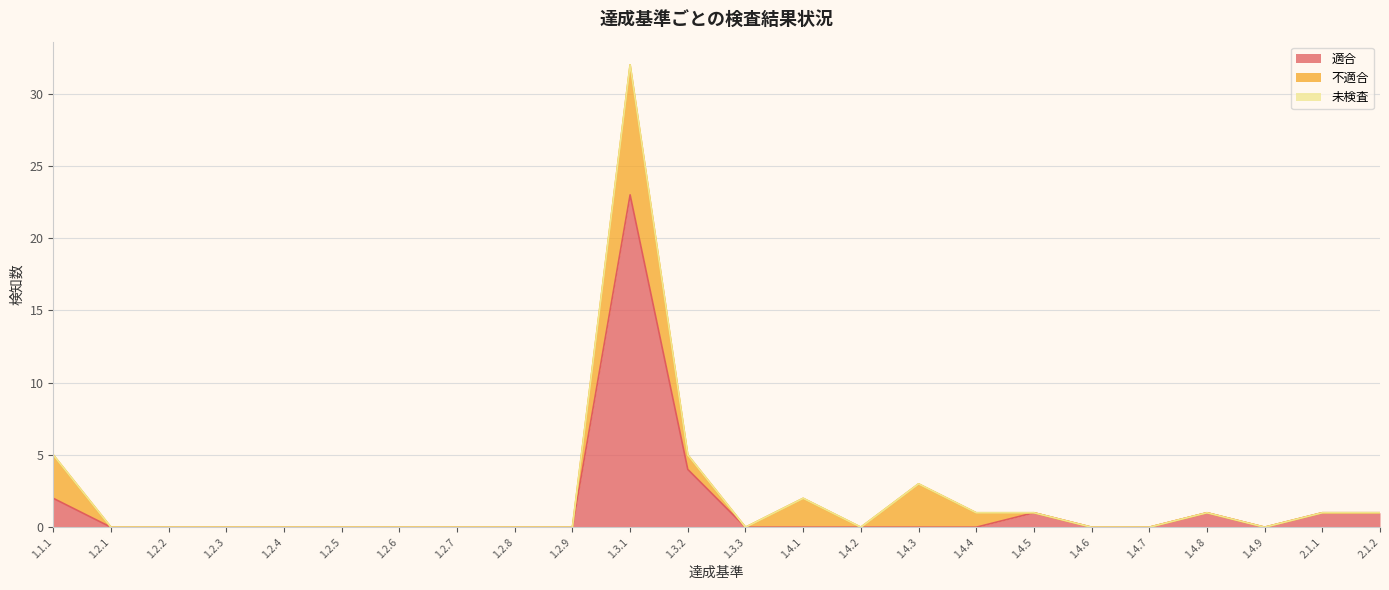

The value of 適合 at 1.2.8 is 0. True or false?

True